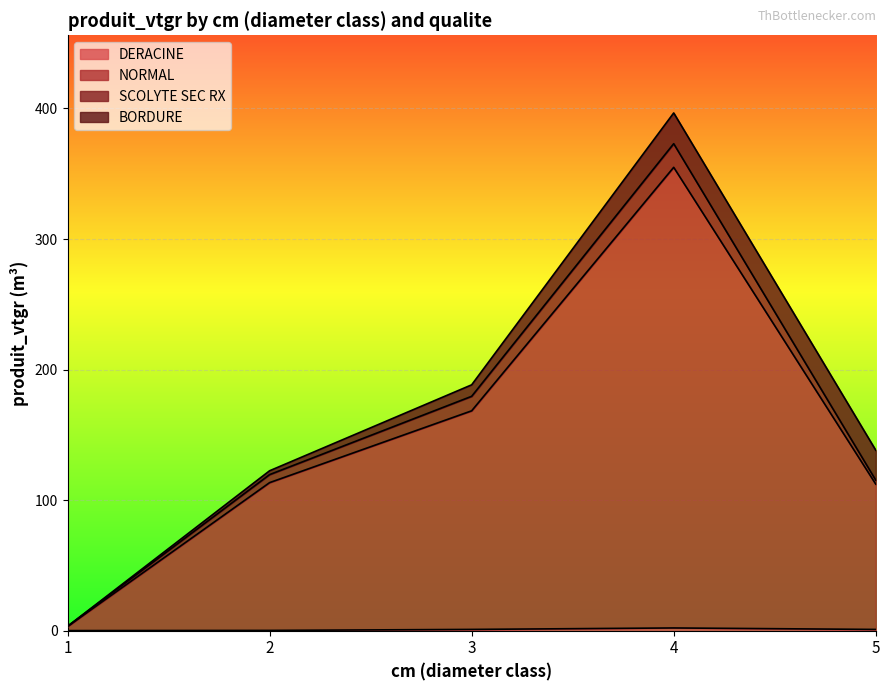

What is the minimum value shown in the chart?

0.1